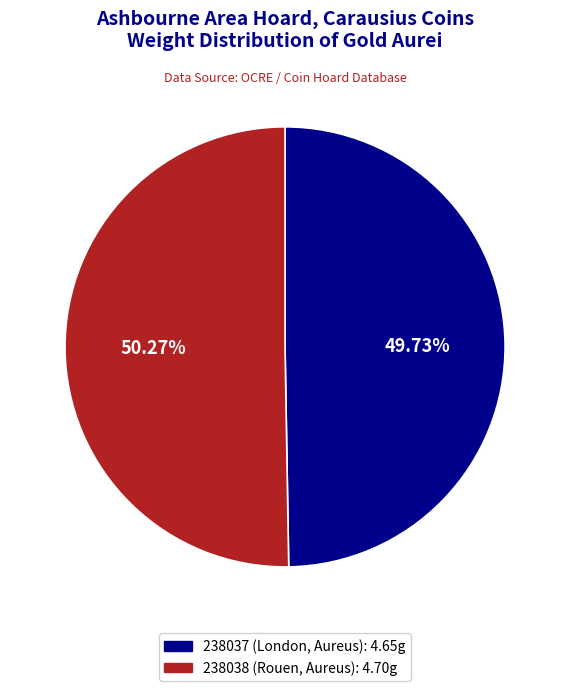

Which category has the smallest portion of the pie?

238037 (London, Aureus)